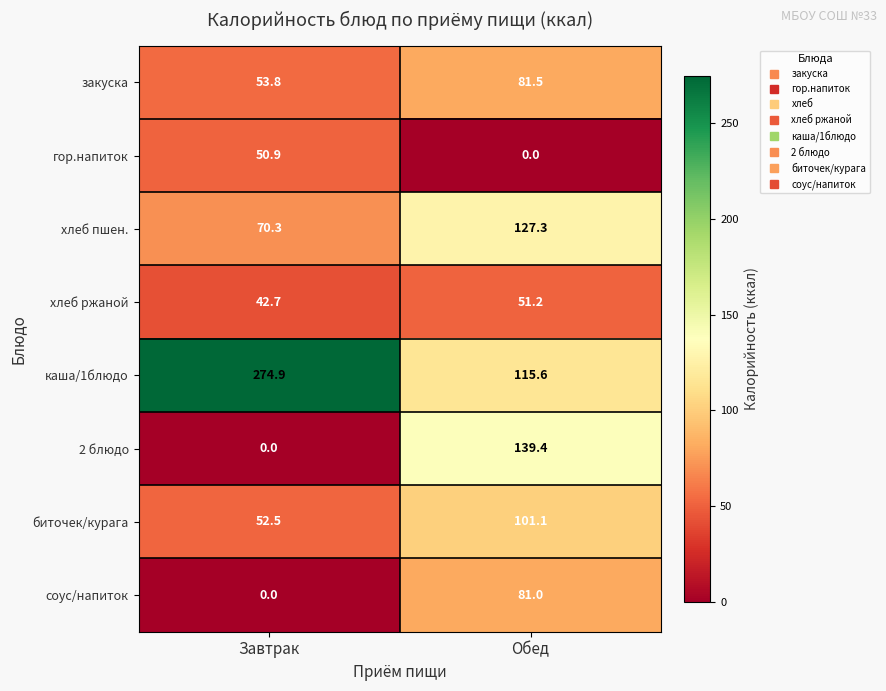

Which series has the largest range (max minus min)?

каша/1блюдо